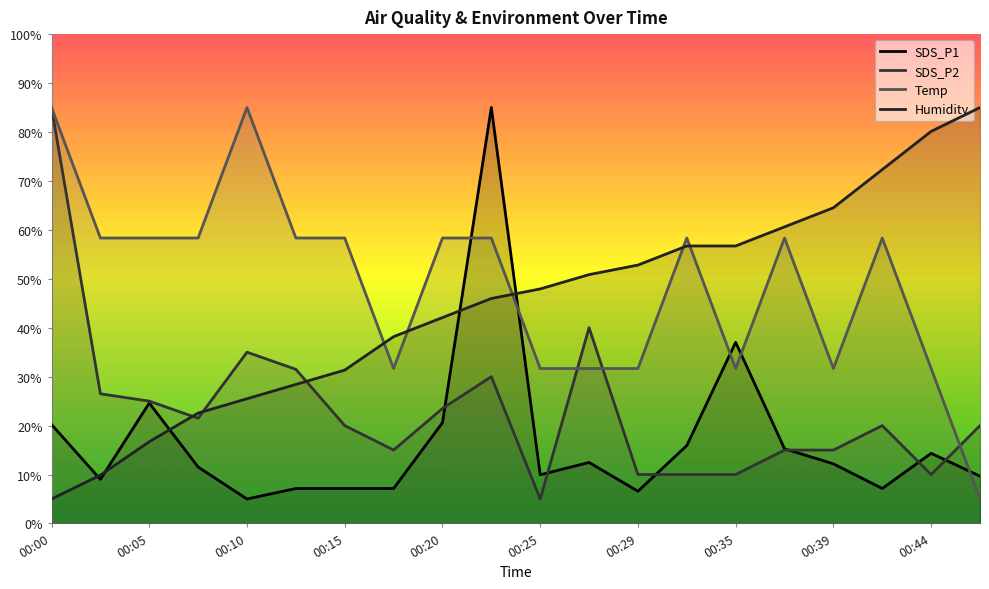

How many distinct data groups are displayed?

4